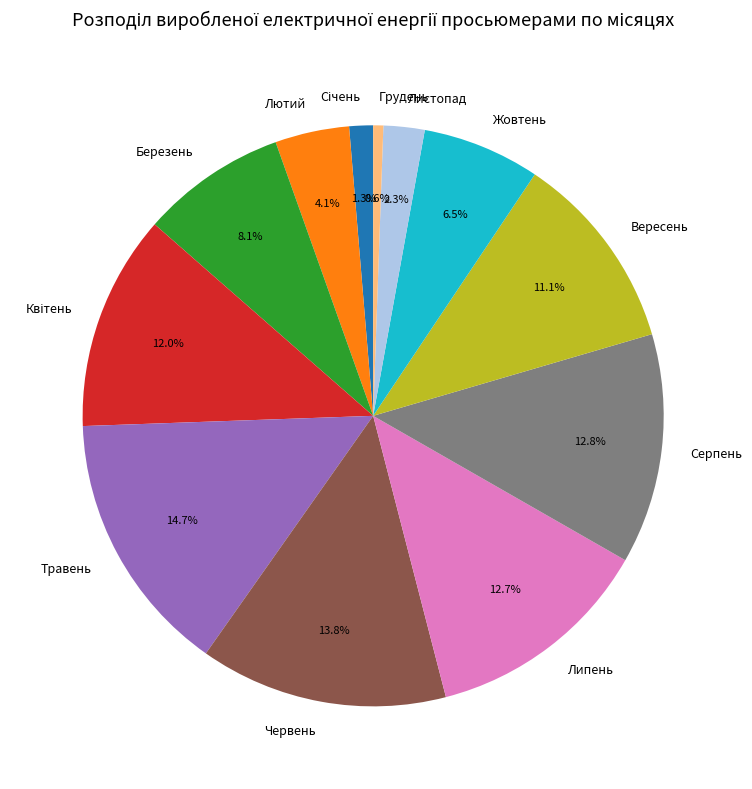

Does Вересень account for over 50% of the chart?

No